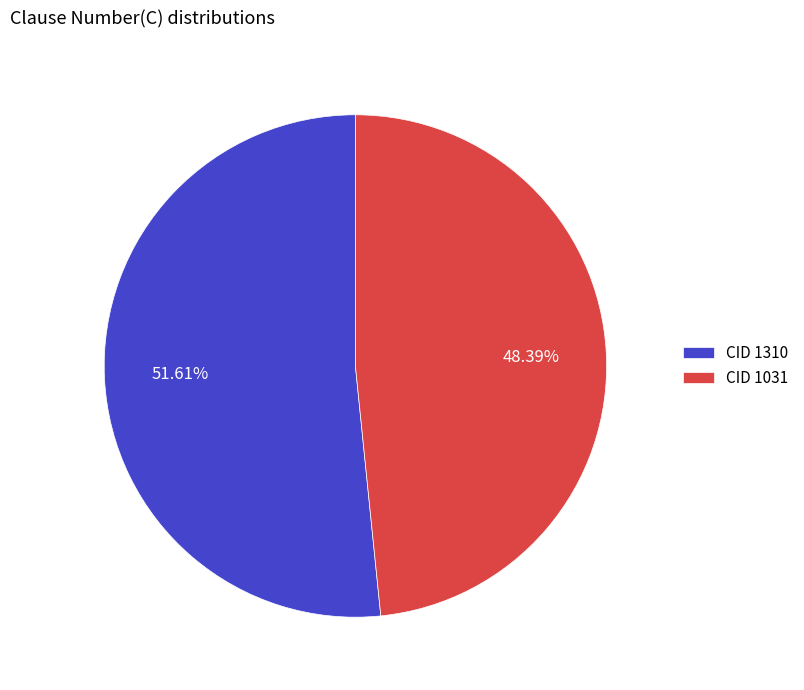

How many segments does this pie chart have?

2